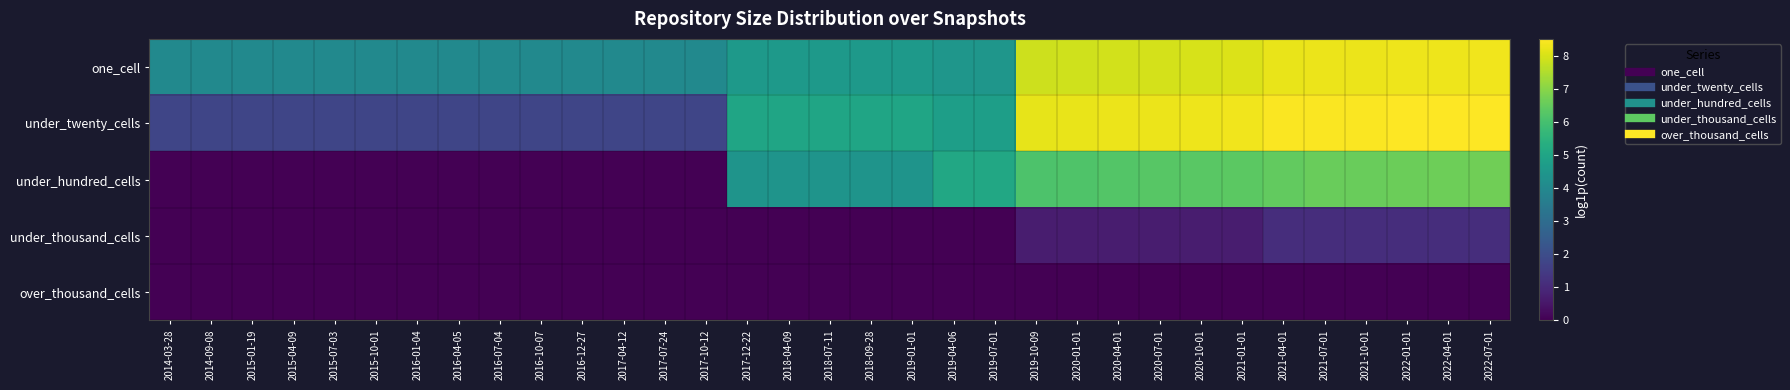

Reading left to right, transcribe all the data shown in this chart.

one_cell: 2014-03-28=4.0	2014-09-08=4.0	2015-01-19=4.0	2015-04-09=4.0	2015-07-03=4.0	2015-10-01=4.0	2016-01-04=4.0	2016-04-05=4.0	2016-07-04=4.0	2016-10-07=4.0	2016-12-27=4.0	2017-04-12=4.0	2017-07-24=4.0	2017-10-12=4.0	2017-12-22=4.6	2018-04-09=4.6	2018-07-11=4.6	2018-09-28=4.6	2019-01-01=4.6	2019-04-06=4.5	2019-07-01=4.5	2019-10-09=7.9	2020-01-01=7.9	2020-04-01=7.9	2020-07-01=7.9	2020-10-01=8.0	2021-01-01=8.1	2021-04-01=8.2	2021-07-01=8.2	2021-10-01=8.3	2022-01-01=8.3	2022-04-01=8.3	2022-07-01=8.3
under_twenty_cells: 2014-03-28=1.8	2014-09-08=1.8	2015-01-19=1.8	2015-04-09=1.8	2015-07-03=1.8	2015-10-01=1.8	2016-01-04=1.8	2016-04-05=1.8	2016-07-04=1.8	2016-10-07=1.8	2016-12-27=1.8	2017-04-12=1.8	2017-07-24=1.8	2017-10-12=1.8	2017-12-22=5.0	2018-04-09=5.0	2018-07-11=5.0	2018-09-28=5.0	2019-01-01=5.0	2019-04-06=4.8	2019-07-01=4.8	2019-10-09=8.2	2020-01-01=8.2	2020-04-01=8.2	2020-07-01=8.3	2020-10-01=8.3	2021-01-01=8.3	2021-04-01=8.4	2021-07-01=8.4	2021-10-01=8.4	2022-01-01=8.5	2022-04-01=8.5	2022-07-01=8.5
under_hundred_cells: 2014-03-28=0.0	2014-09-08=0.0	2015-01-19=0.0	2015-04-09=0.0	2015-07-03=0.0	2015-10-01=0.0	2016-01-04=0.0	2016-04-05=0.0	2016-07-04=0.0	2016-10-07=0.0	2016-12-27=0.0	2017-04-12=0.0	2017-07-24=0.0	2017-10-12=0.0	2017-12-22=4.4	2018-04-09=4.4	2018-07-11=4.4	2018-09-28=4.4	2019-01-01=4.4	2019-04-06=5.1	2019-07-01=5.1	2019-10-09=6.1	2020-01-01=6.2	2020-04-01=6.2	2020-07-01=6.3	2020-10-01=6.3	2021-01-01=6.3	2021-04-01=6.5	2021-07-01=6.6	2021-10-01=6.6	2022-01-01=6.6	2022-04-01=6.6	2022-07-01=6.7
under_thousand_cells: 2014-03-28=0.0	2014-09-08=0.0	2015-01-19=0.0	2015-04-09=0.0	2015-07-03=0.0	2015-10-01=0.0	2016-01-04=0.0	2016-04-05=0.0	2016-07-04=0.0	2016-10-07=0.0	2016-12-27=0.0	2017-04-12=0.0	2017-07-24=0.0	2017-10-12=0.0	2017-12-22=0.0	2018-04-09=0.0	2018-07-11=0.0	2018-09-28=0.0	2019-01-01=0.0	2019-04-06=0.0	2019-07-01=0.0	2019-10-09=0.7	2020-01-01=0.7	2020-04-01=0.7	2020-07-01=0.7	2020-10-01=0.7	2021-01-01=0.7	2021-04-01=1.1	2021-07-01=1.1	2021-10-01=1.1	2022-01-01=1.1	2022-04-01=1.1	2022-07-01=1.1
over_thousand_cells: 2014-03-28=0.0	2014-09-08=0.0	2015-01-19=0.0	2015-04-09=0.0	2015-07-03=0.0	2015-10-01=0.0	2016-01-04=0.0	2016-04-05=0.0	2016-07-04=0.0	2016-10-07=0.0	2016-12-27=0.0	2017-04-12=0.0	2017-07-24=0.0	2017-10-12=0.0	2017-12-22=0.0	2018-04-09=0.0	2018-07-11=0.0	2018-09-28=0.0	2019-01-01=0.0	2019-04-06=0.0	2019-07-01=0.0	2019-10-09=0.0	2020-01-01=0.0	2020-04-01=0.0	2020-07-01=0.0	2020-10-01=0.0	2021-01-01=0.0	2021-04-01=0.0	2021-07-01=0.0	2021-10-01=0.0	2022-01-01=0.0	2022-04-01=0.0	2022-07-01=0.0